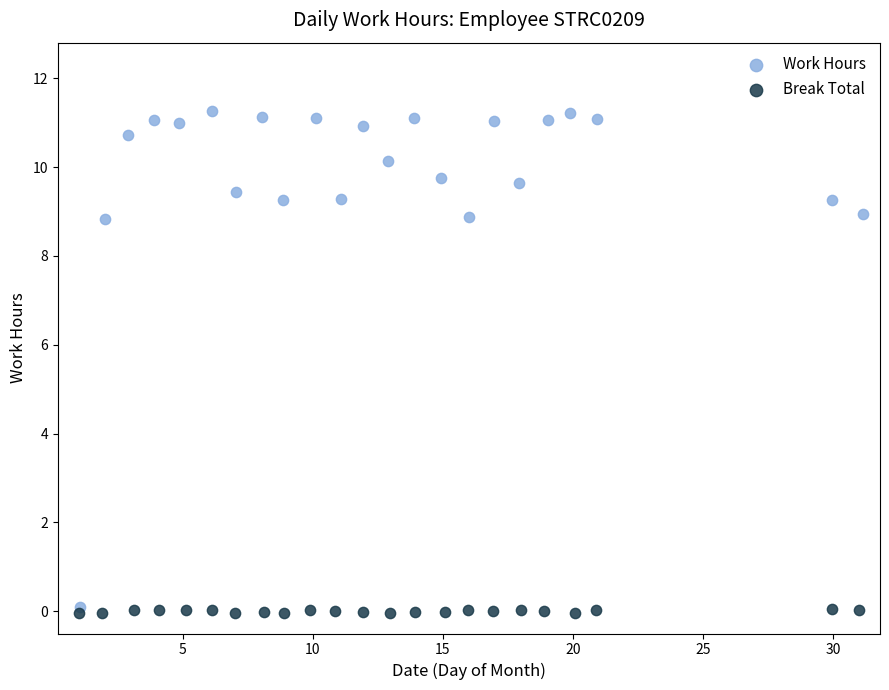

What are all the series names shown in the legend?

Work Hours, Break Total